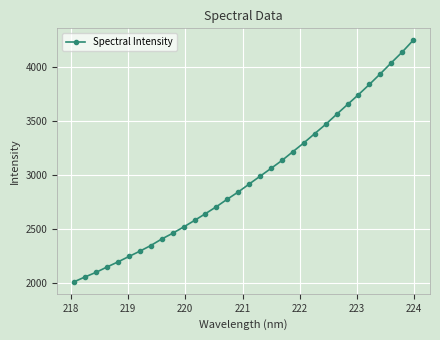

What is the greatest value displayed?

4250.6